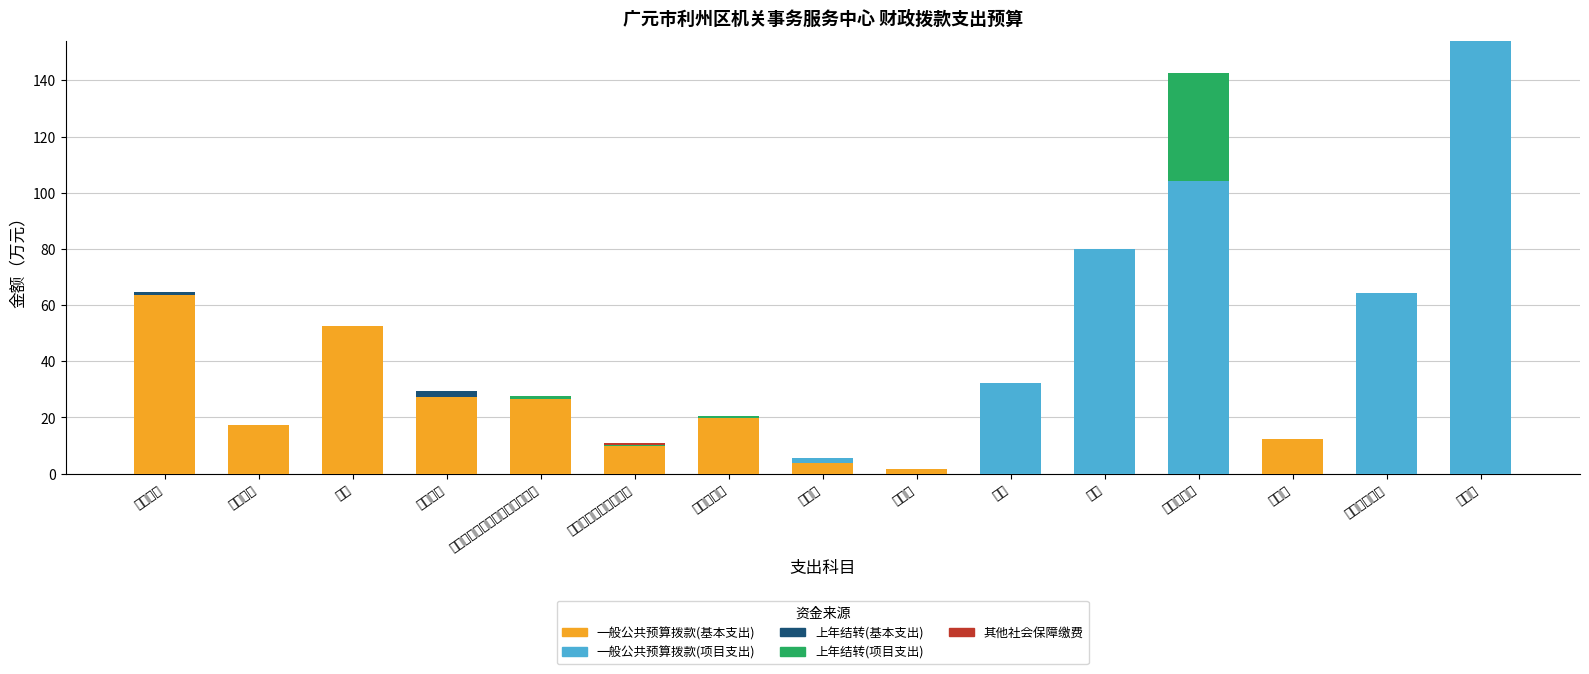

What is the total value across all series at 维修（护）费?

64.2